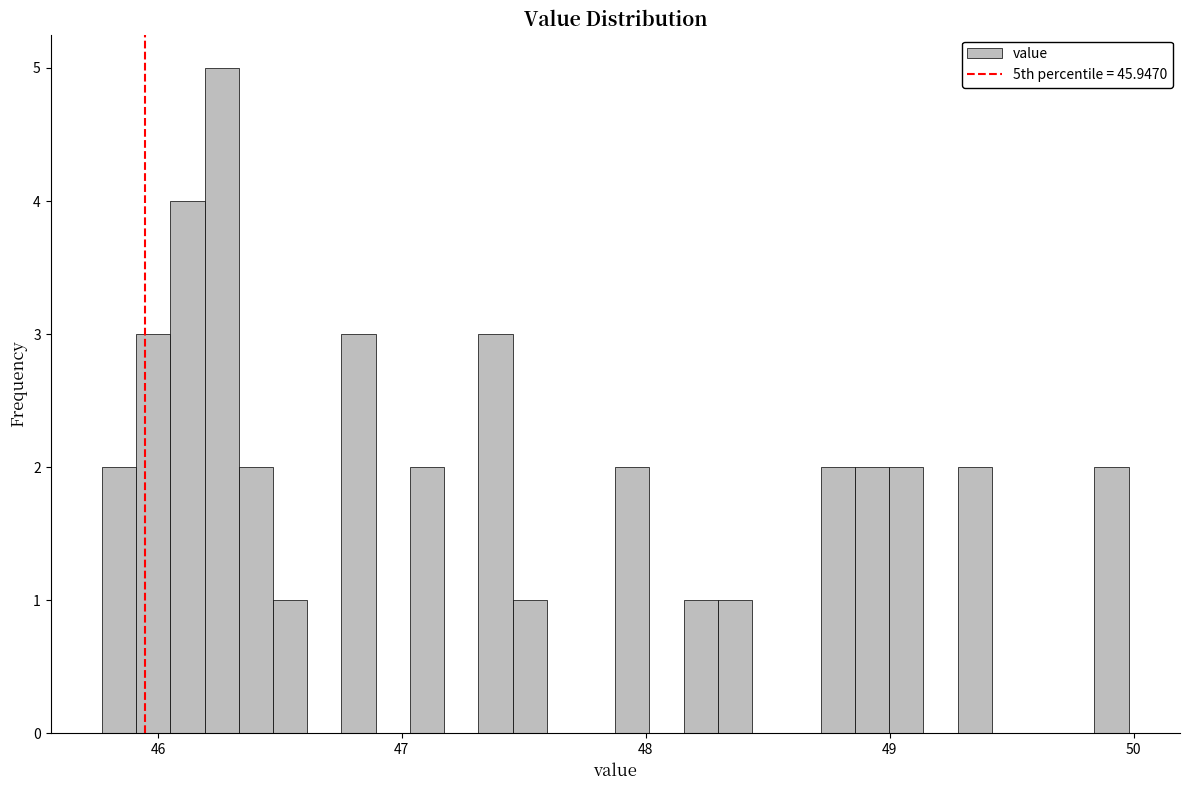

Around what value on the x-axis is the tallest bar? Give the approximate position of its centre, as read against the axis.

46.3